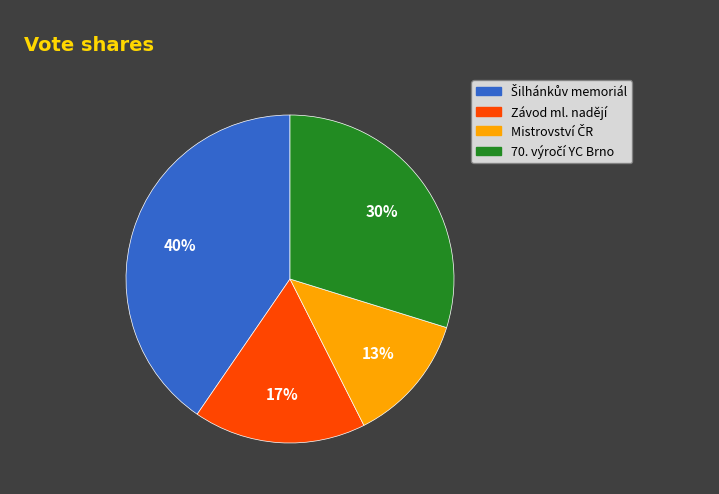

What percentage is the Závod ml. nadějí slice, to the nearest percent?

17%